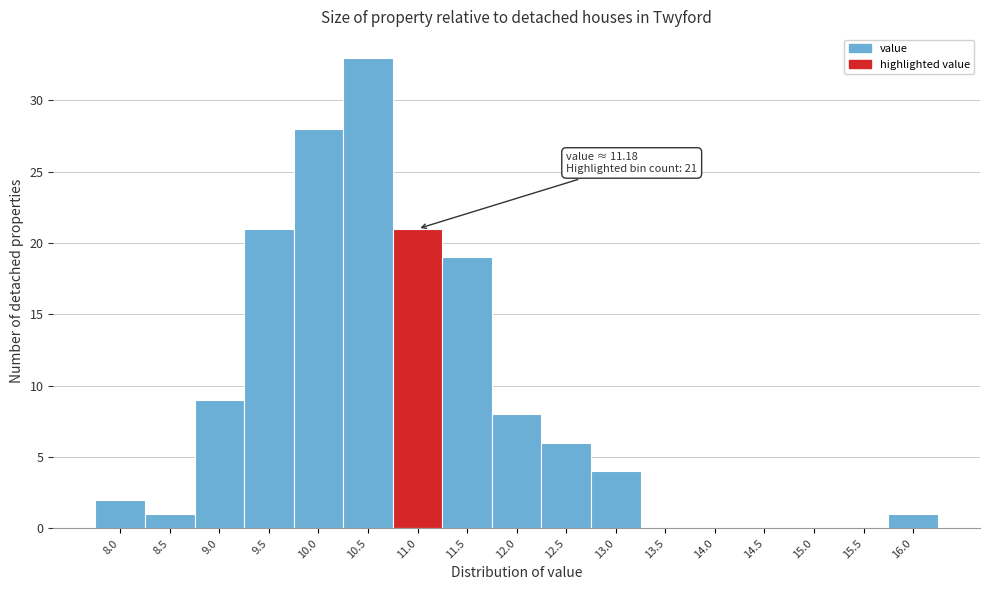

Reading right to left, extract all data points from this chart.

16.0=1	15.5=0	15.0=0	14.5=0	14.0=0	13.5=0	13.0=4	12.5=6	12.0=8	11.5=19	11.0=21	10.5=33	10.0=28	9.5=21	9.0=9	8.5=1	8.0=2